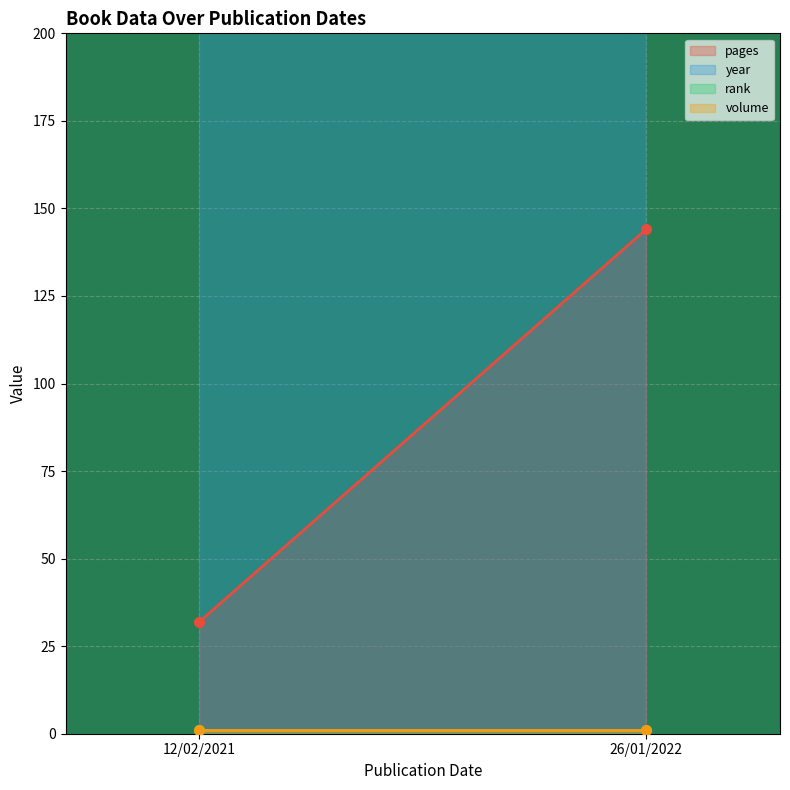

Is the value of year at 12/02/2021 greater than the value of volume at 26/01/2022?

Yes